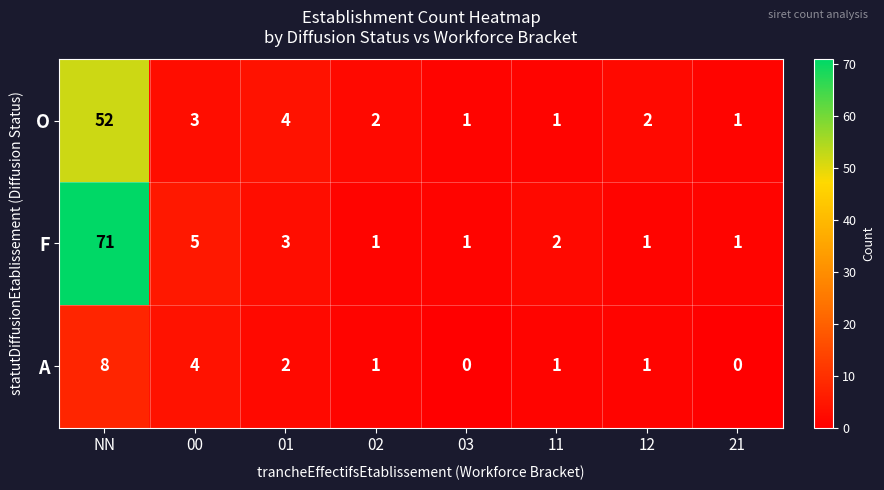

What is the greatest value displayed?

71